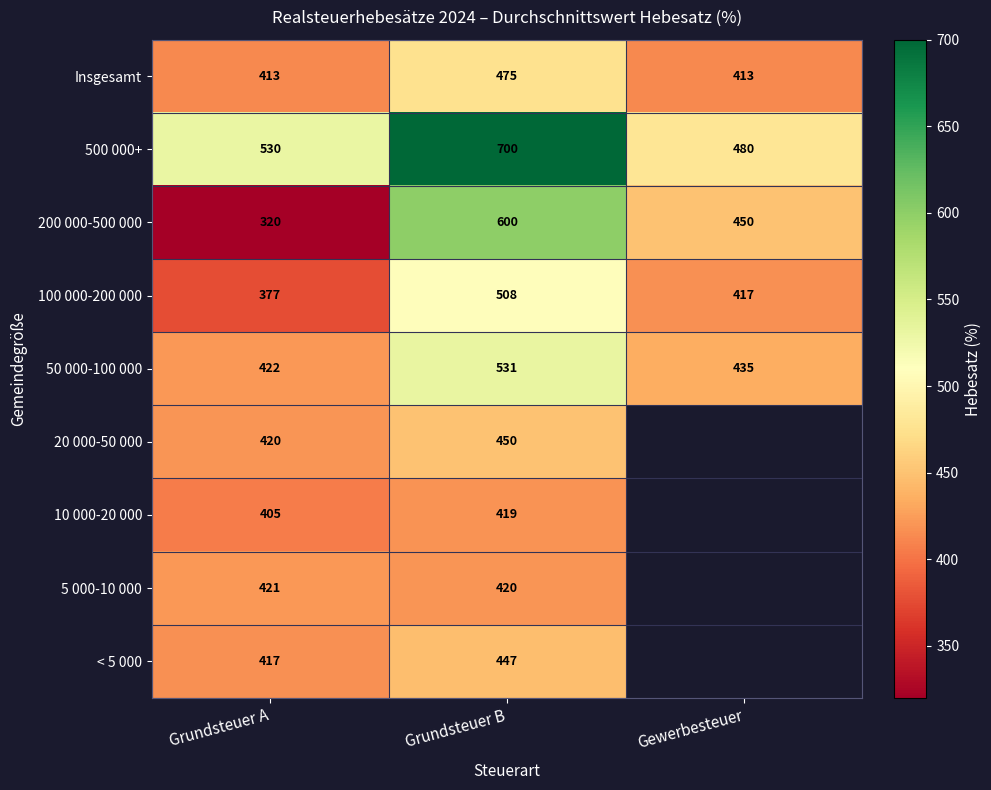

Rank the series at Grundsteuer A from highest to lowest value.

500 000+, 50 000-100 000, 5 000-10 000, 20 000-50 000, < 5 000, Insgesamt, 10 000-20 000, 100 000-200 000, 200 000-500 000